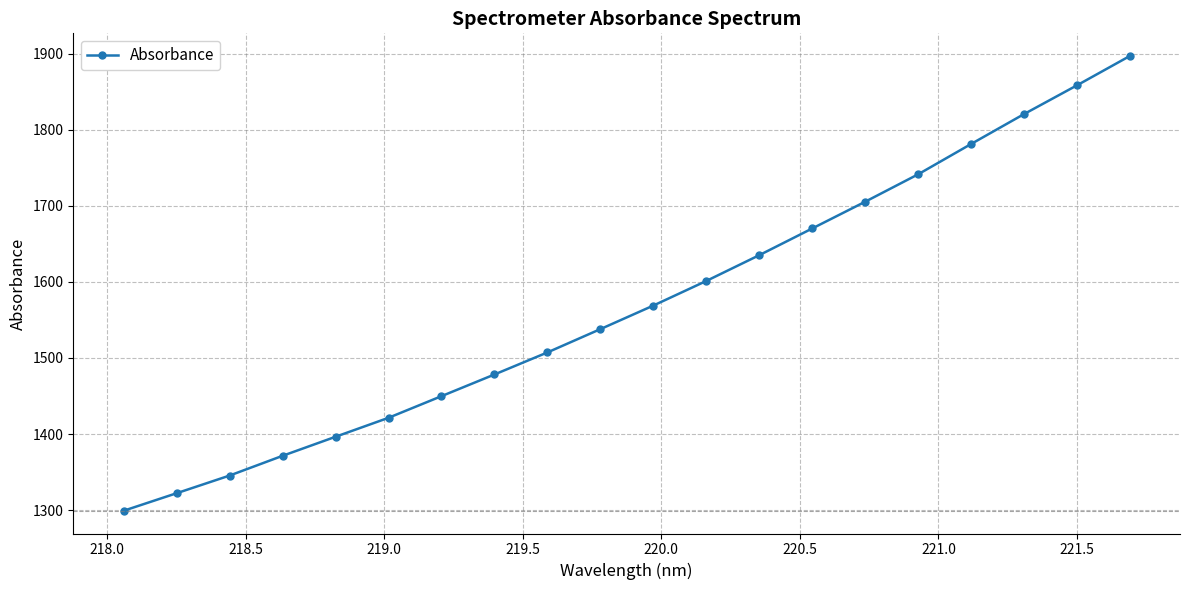

Reading left to right, extract all data points from this chart.

1299.1	1322.2	1345.4	1371.4	1396.4	1421.4	1449.8	1478.3	1507.3	1538.0	1568.9	1601.3	1635.2	1670.3	1705.4	1741.5	1781.3	1820.6	1858.4	1897.0